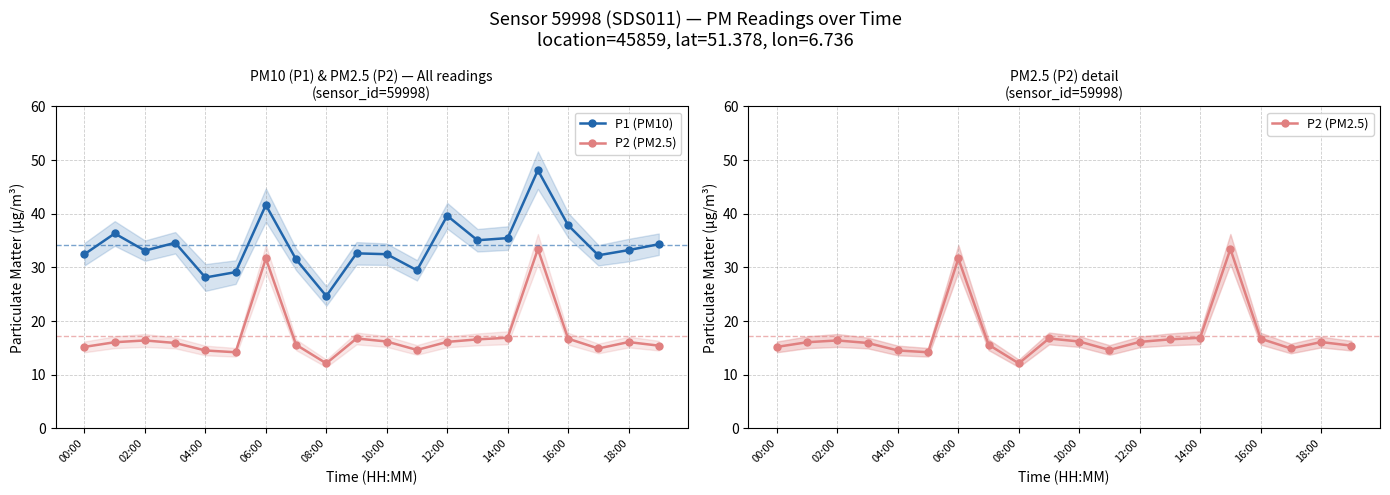

At how many categories does at least one series exceed 25?

19